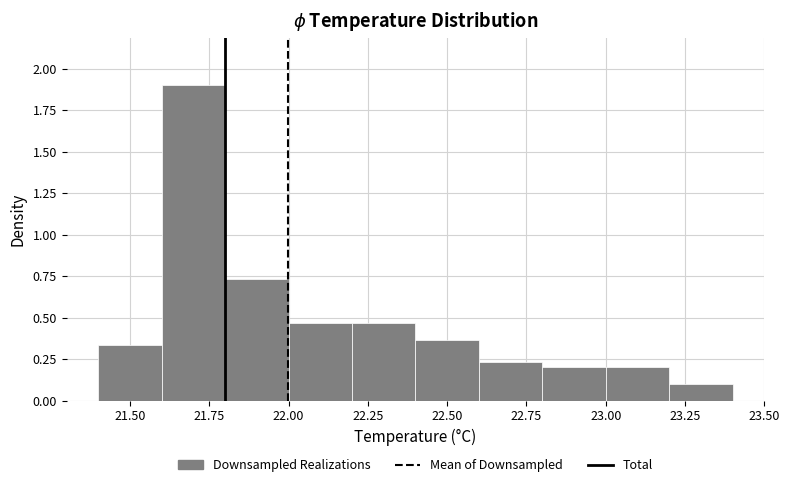

Reading left to right, transcribe this chart: for each bar, give the range it covers on the x-axis and its height. The values are not printed on the chart, so give them approximately, as read against the axis.

21.4 to 21.6: 0.35
21.6 to 21.8: 1.90
21.8 to 22.0: 0.75
22.0 to 22.2: 0.45
22.2 to 22.4: 0.45
22.4 to 22.6: 0.35
22.6 to 22.8: 0.25
22.8 to 23.0: 0.20
23.0 to 23.2: 0.20
23.2 to 23.4: 0.10